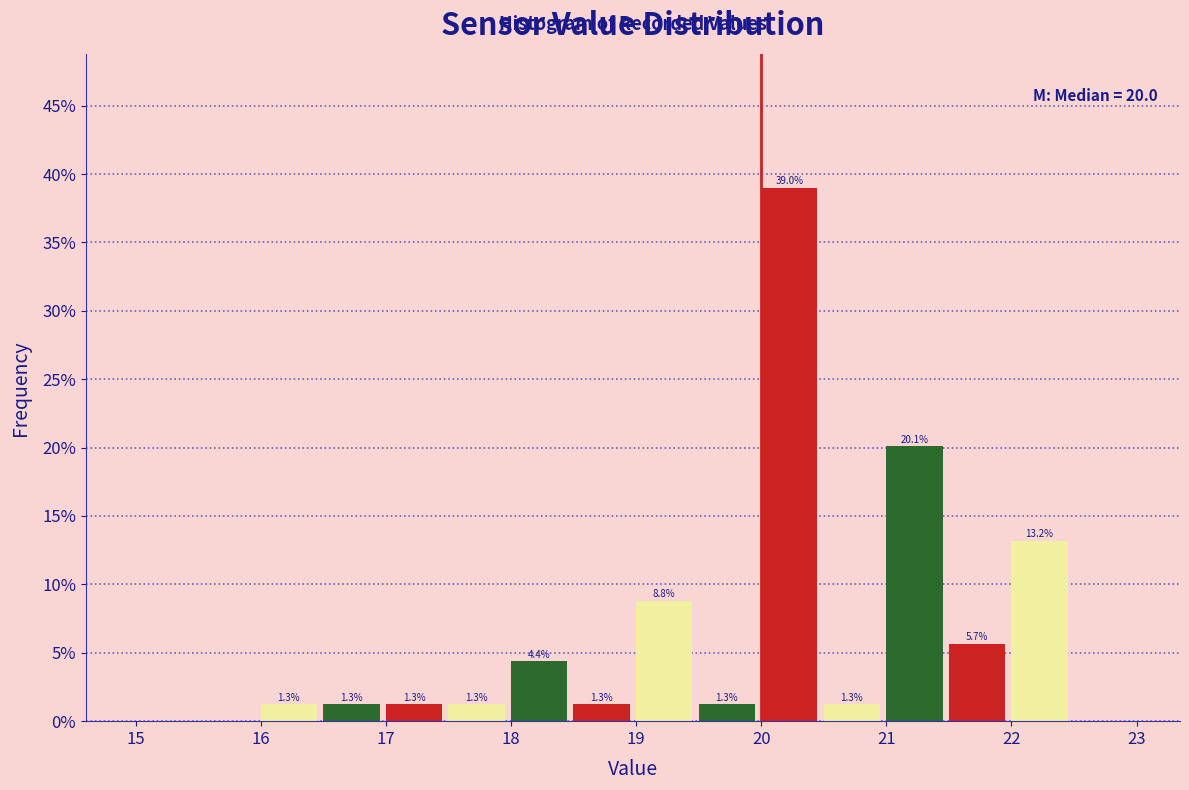

Over which range of the x-axis is the bar tallest?

20.0 to 20.5